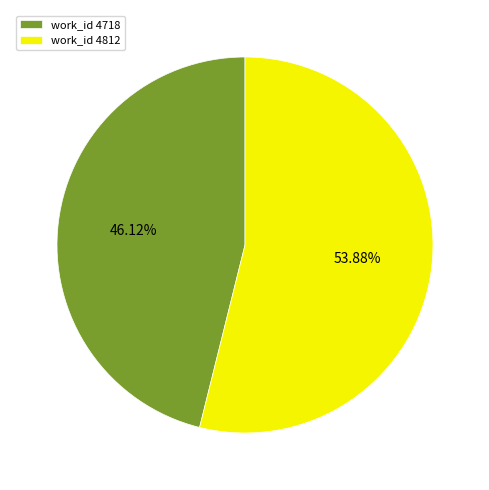

Which has a higher value, work_id 4718 or work_id 4812?

work_id 4812